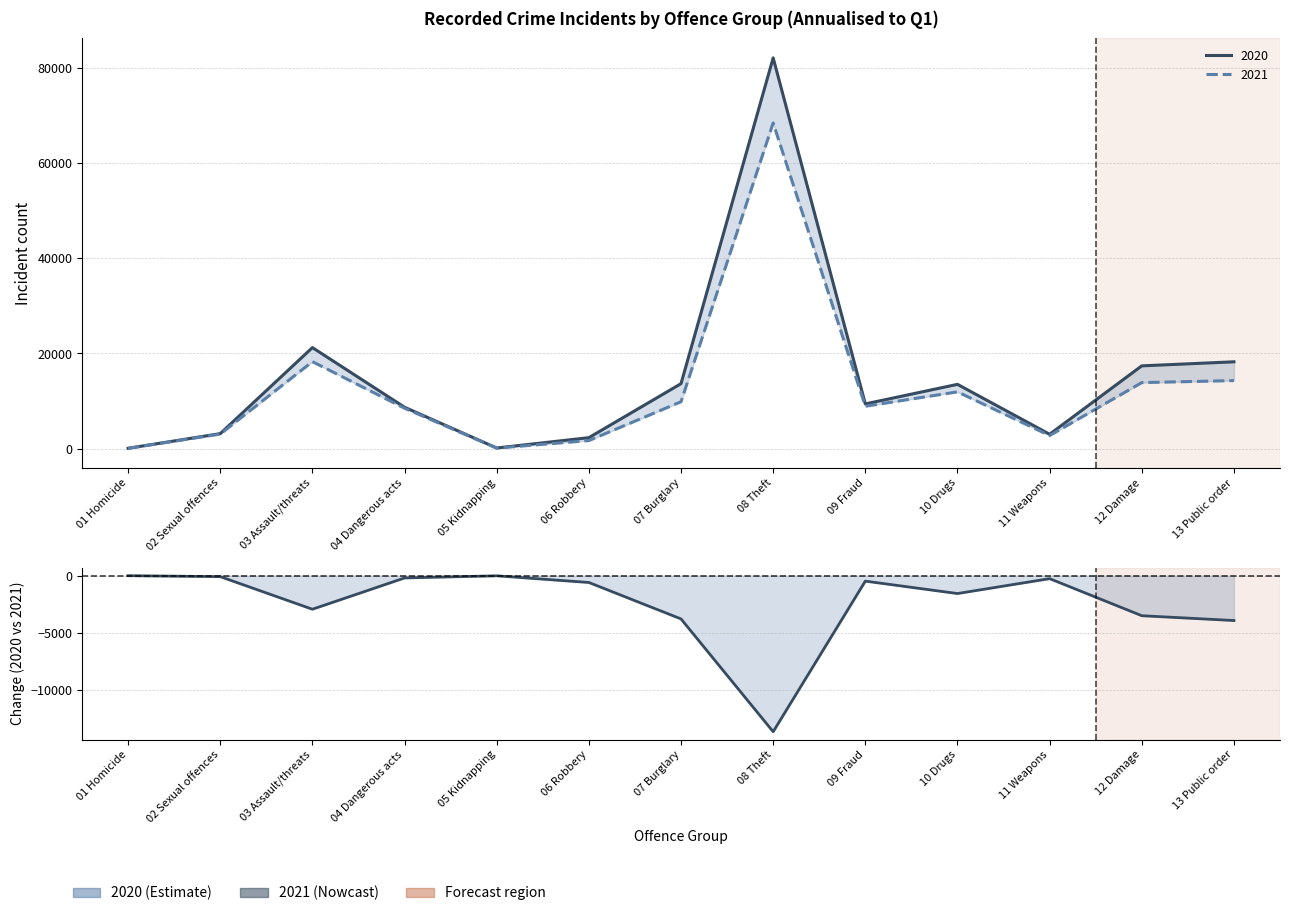

At which category does the data reach its first local peak?

05 Kidnapping